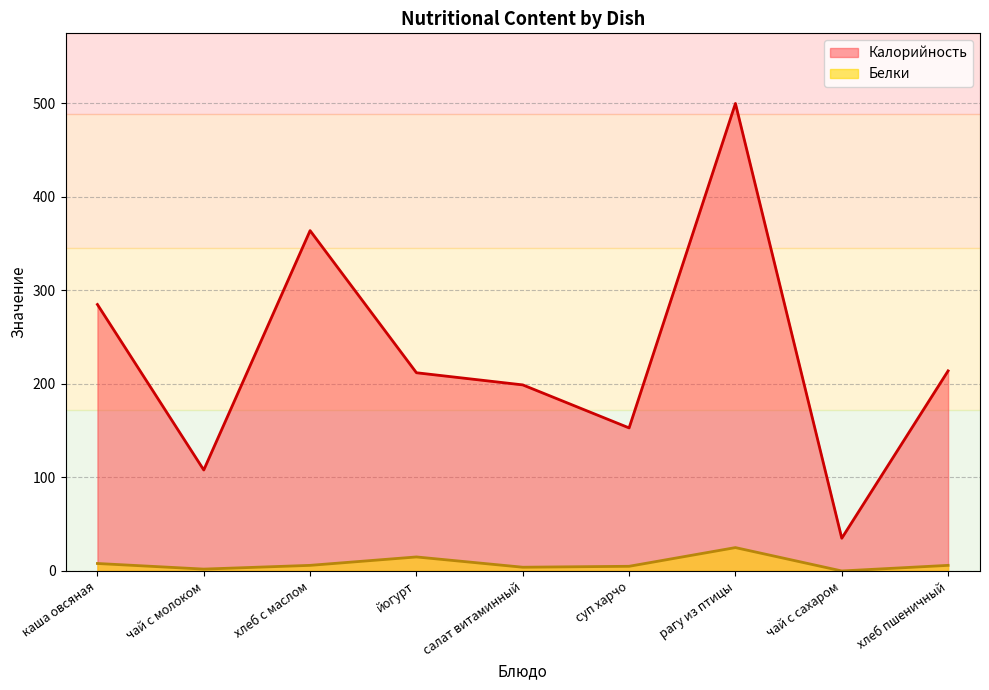

Which has a higher value, хлеб пшеничный or рагу из птицы?

рагу из птицы